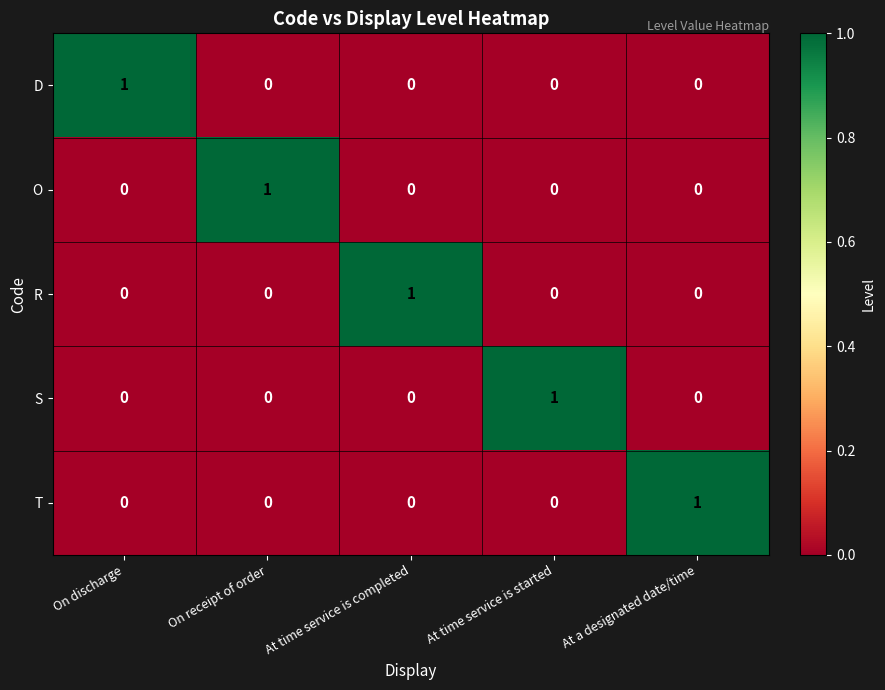

What is the total value across all series at On receipt of order?

1